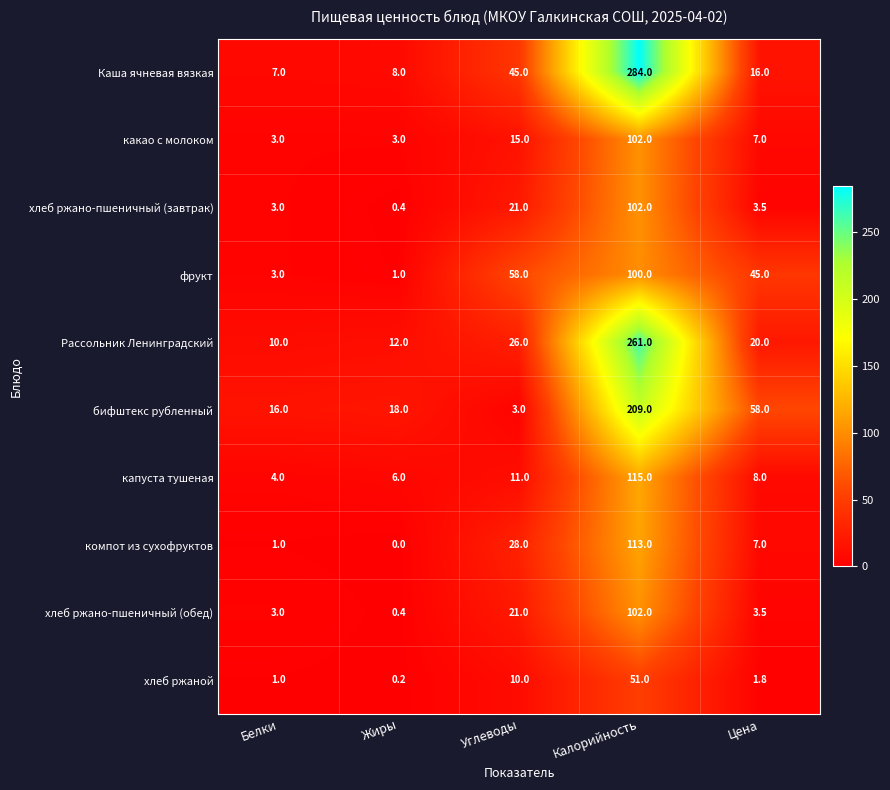

At which label does Каша ячневая вязкая first exceed 16?

Углеводы